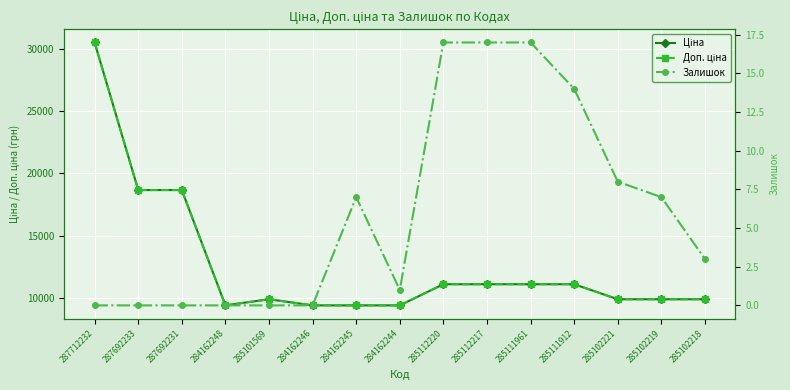

What is the label of the 2nd point from the left?

287692233